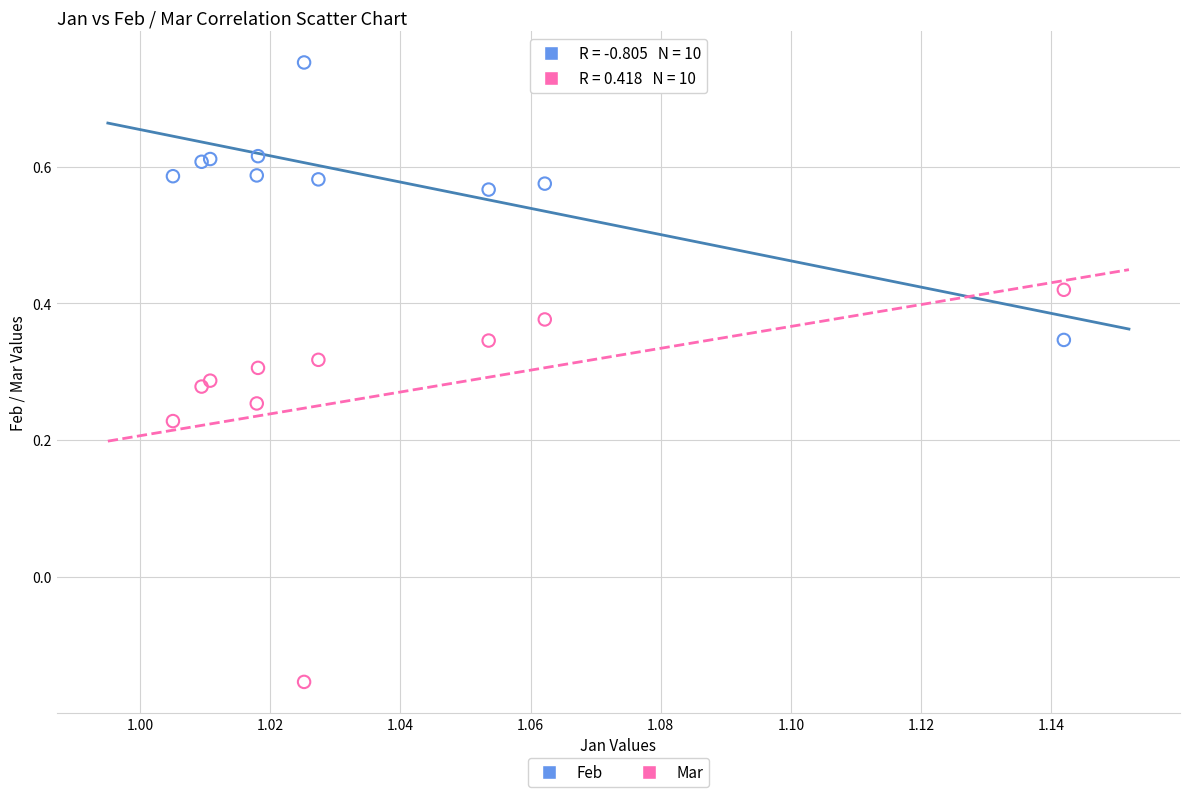

Which series reaches the maximum Y coordinate?

Feb